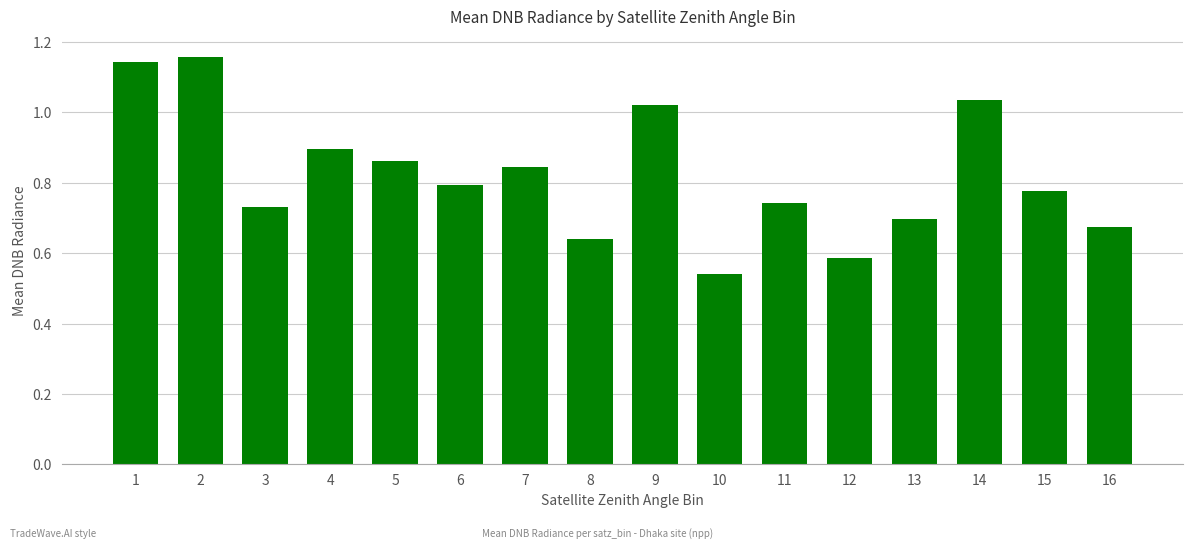

Rank the categories by value from lowest to highest.

10, 12, 8, 16, 13, 3, 11, 15, 6, 7, 5, 4, 9, 14, 1, 2